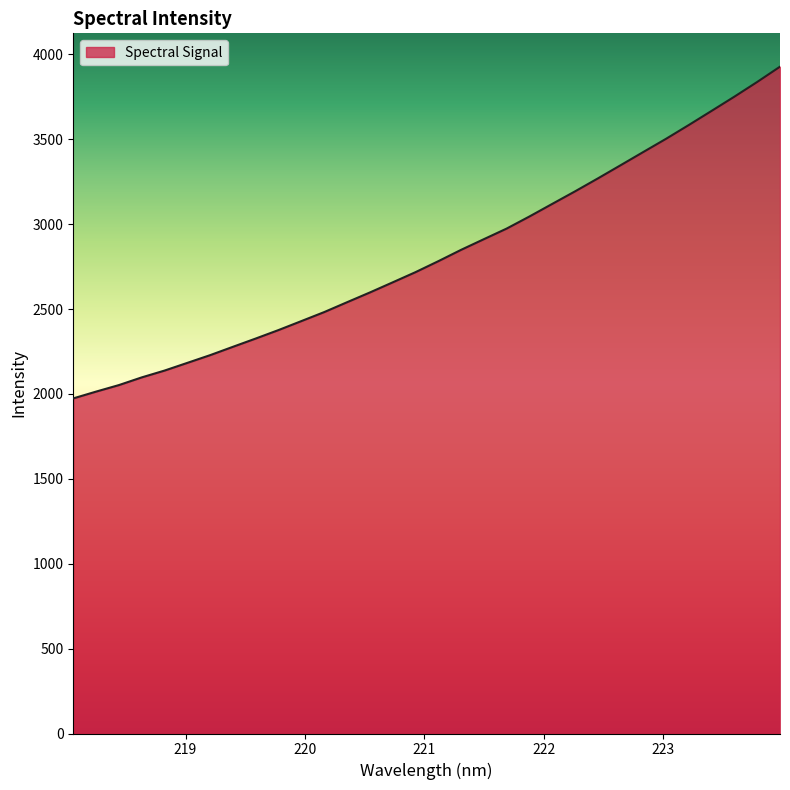

What is the maximum value shown in the chart?

3927.1